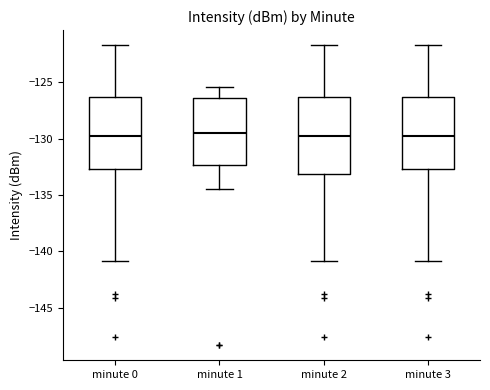

Reading left to right, transcribe this box plot: for each box, give where its median line is, the range the box spans, and where its two whiskers end, as read against the y-axis. The values are not printed on the chart, so give them approximately, as read against the axis.

minute 0: median -130.0, box -132.5 to -126.5, whiskers -141.0 to -121.5
minute 1: median -129.5, box -132.5 to -126.5, whiskers -134.5 to -125.5
minute 2: median -130.0, box -133.0 to -126.5, whiskers -141.0 to -121.5
minute 3: median -130.0, box -132.5 to -126.5, whiskers -141.0 to -121.5